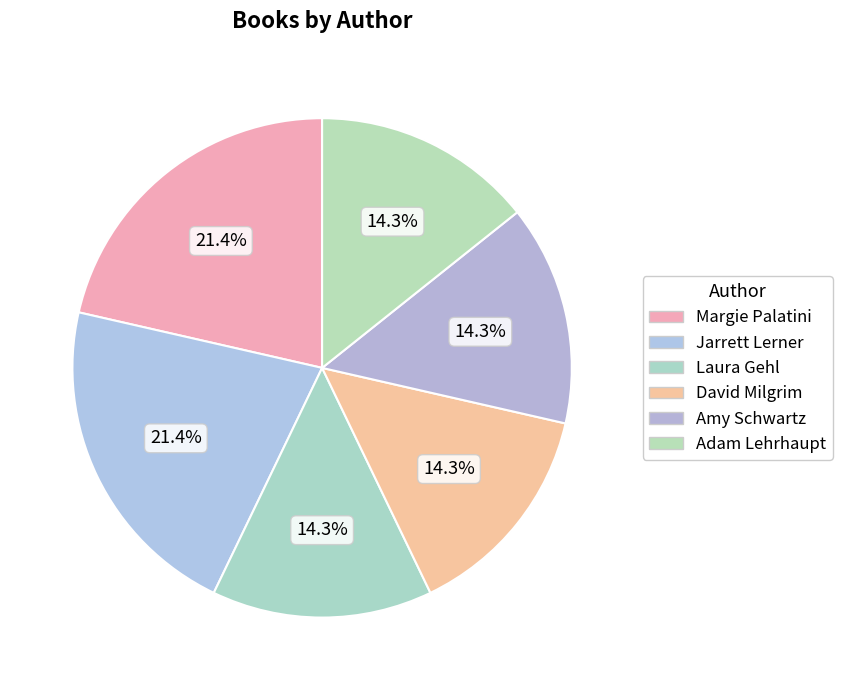

Which slice is the largest?

Margie Palatini (1316618)